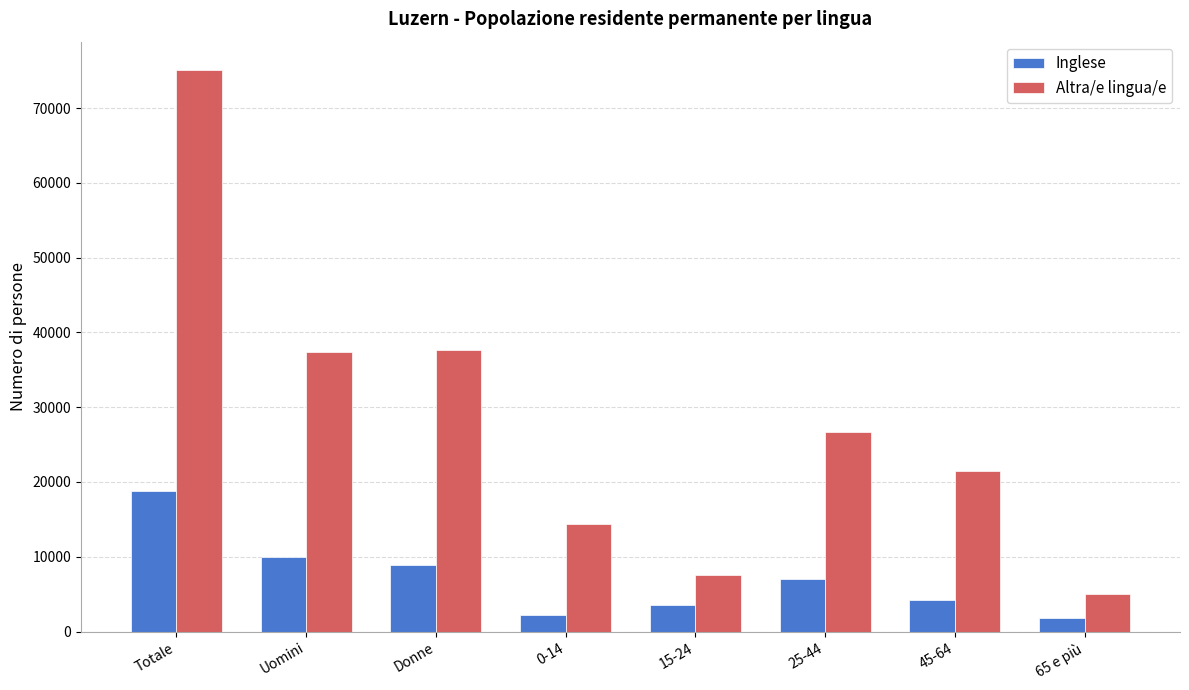

The value of Inglese at Uomini is 9938.9. True or false?

True